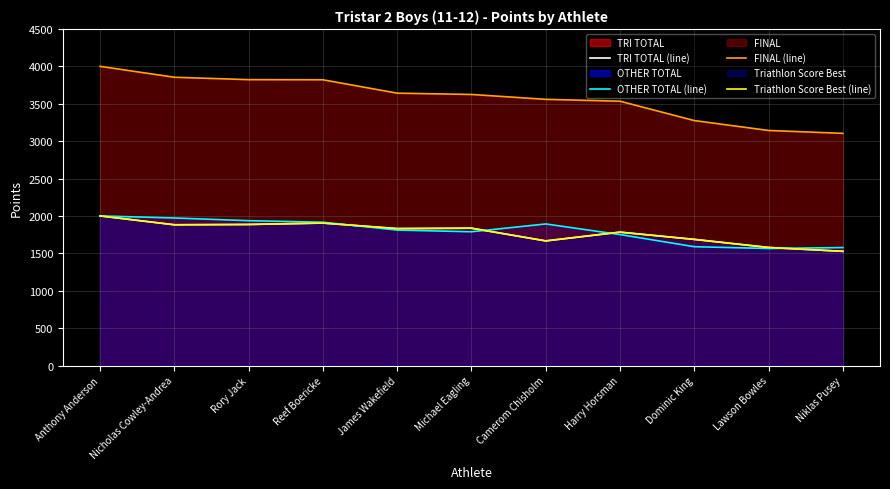

The value of TRI TOTAL (line) at Harry Horsman is 3086.6. True or false?

False